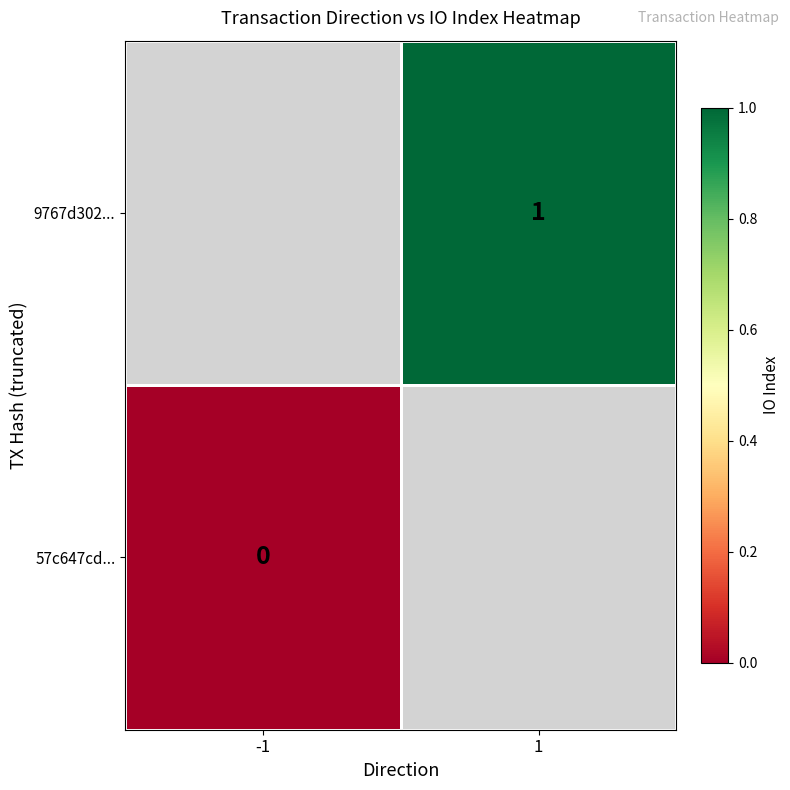

True or false: 9767d302... has a value of 2 at 1.

False